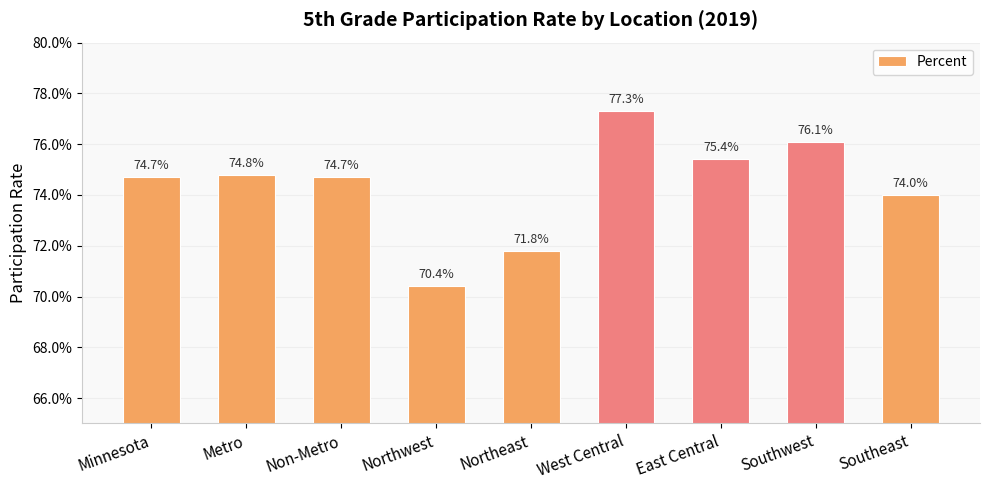

Count the values in the range 0 to 1.

9